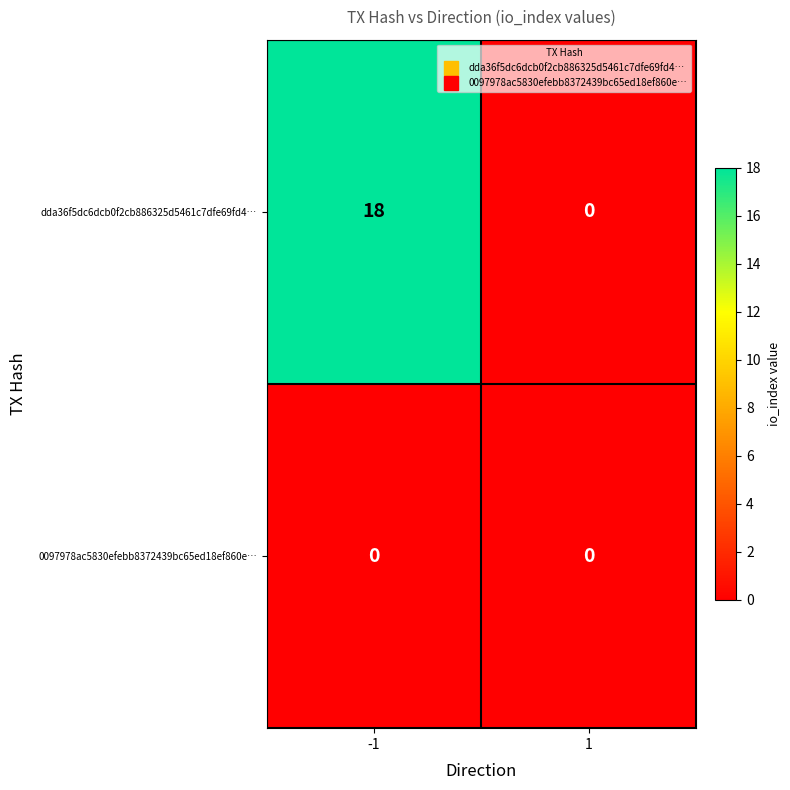

What value does the dda36f5dc6dcb0f2cb886325d5461c7dfe69fd4… series have at -1?

18